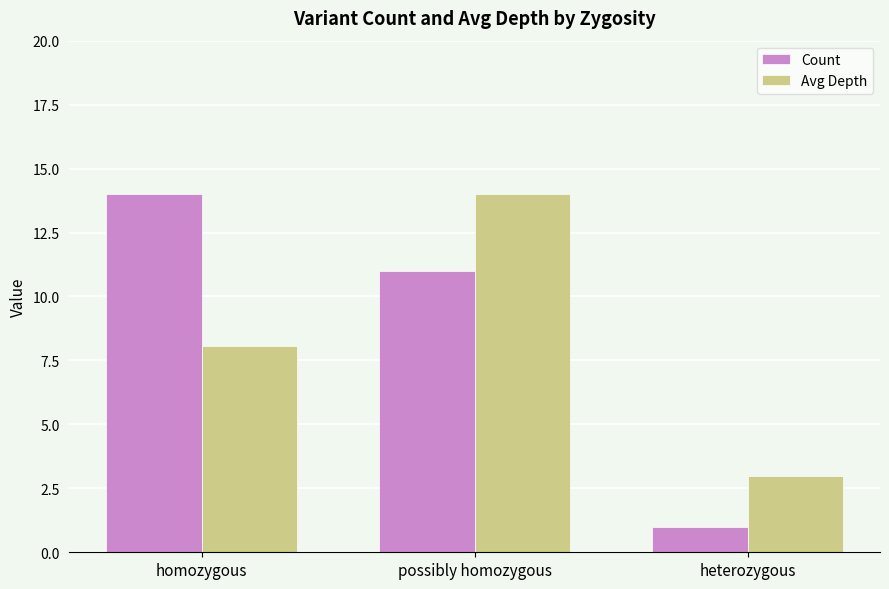

Rank the categories by Count value from highest to lowest.

homozygous, possibly homozygous, heterozygous